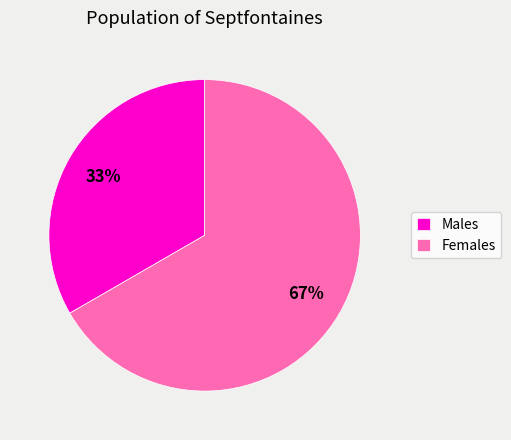

Is it true that Males is 33% of the pie?

True